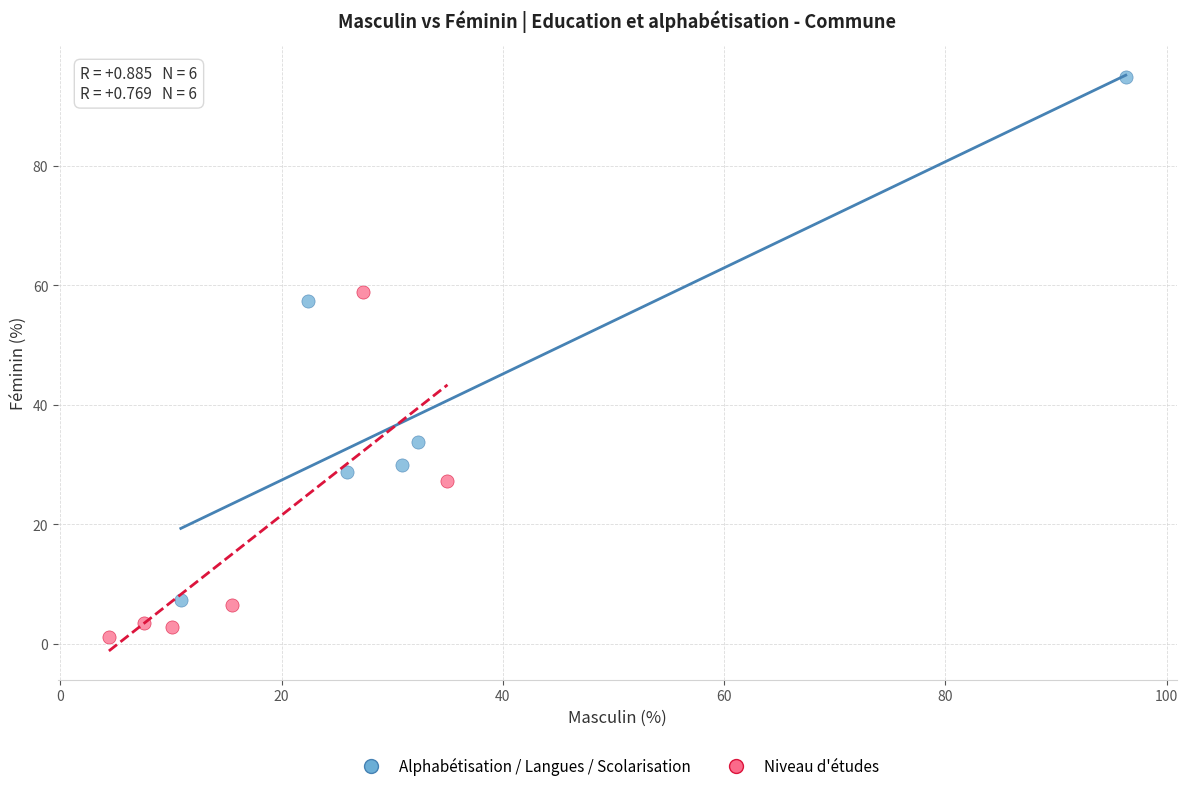

Which series reaches the maximum Y coordinate?

Alphabétisation / Langues / Scolarisation